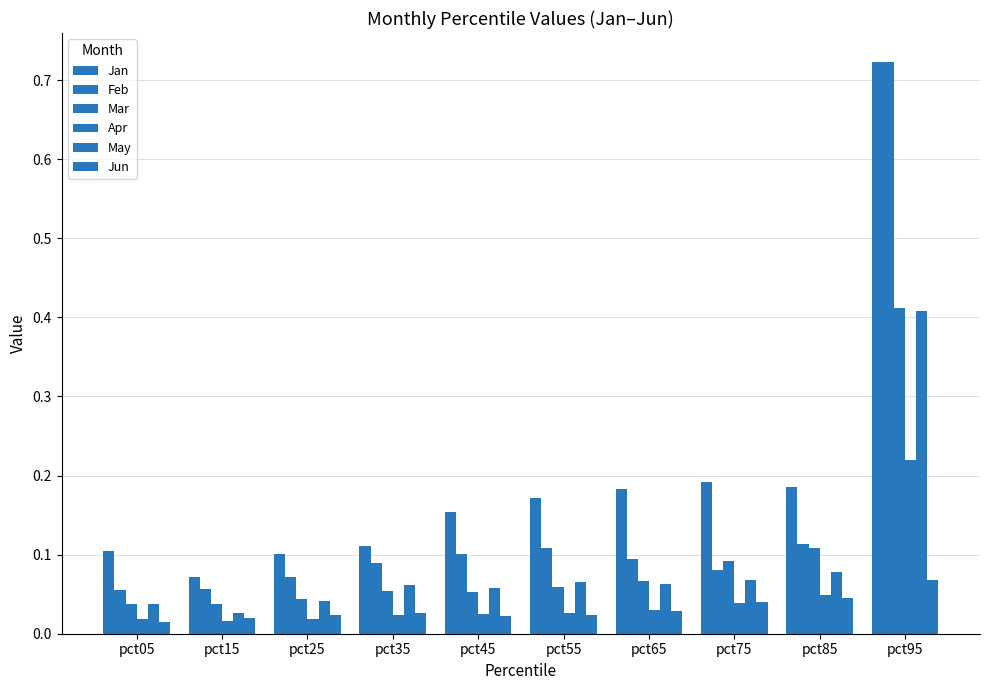

What is the value of the Feb bar at the 8th from the left?

0.1